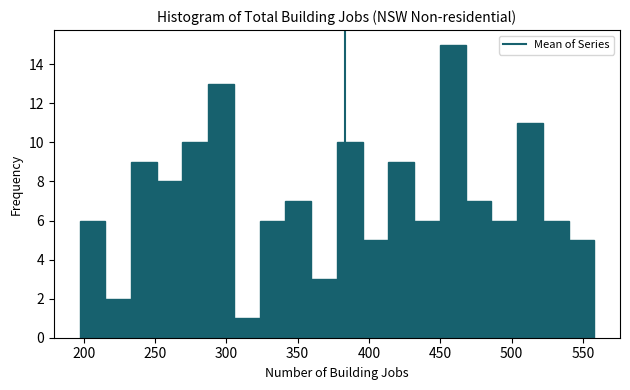

Around what value on the x-axis is the tallest bar? Give the approximate position of its centre, as read against the axis.

460